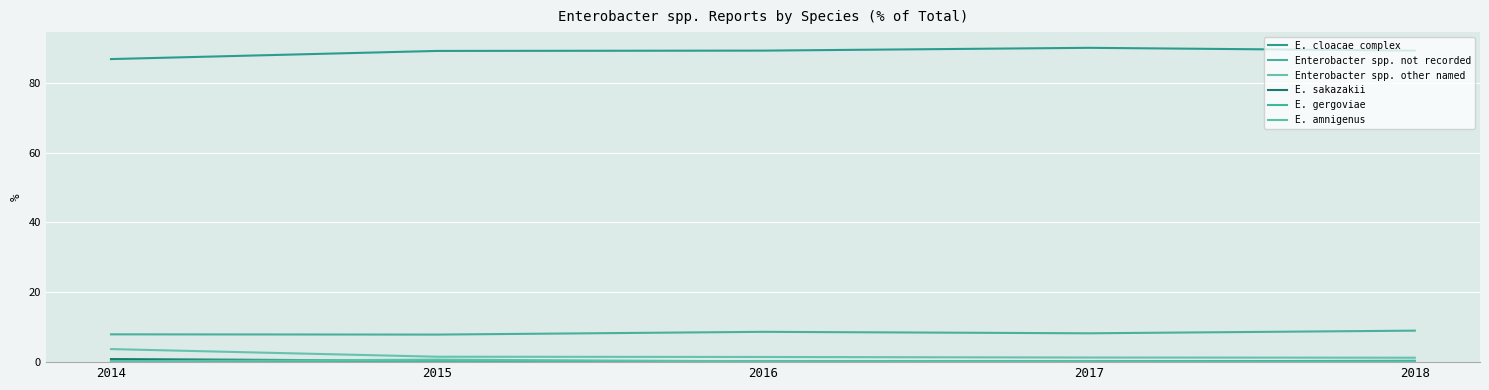

What is the maximum value for E. cloacae complex?

90.0